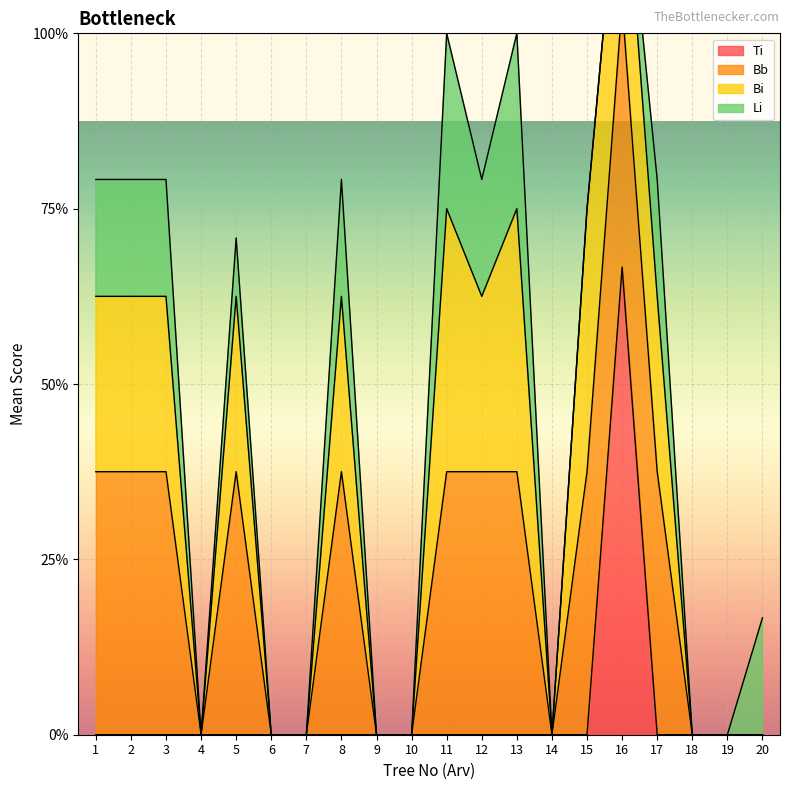

Rank the categories by Bi_mean value from highest to lowest.

11, 13, 15, 1, 2, 3, 5, 8, 12, 16, 17, 4, 6, 7, 9, 10, 14, 18, 19, 20